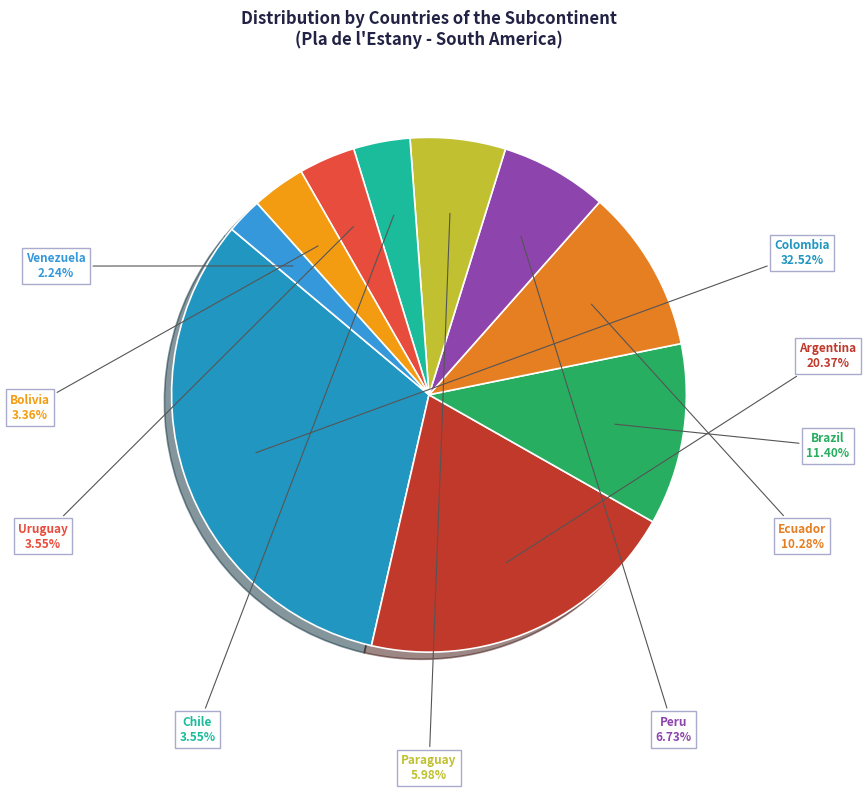

Count the number of slices in the pie.

10